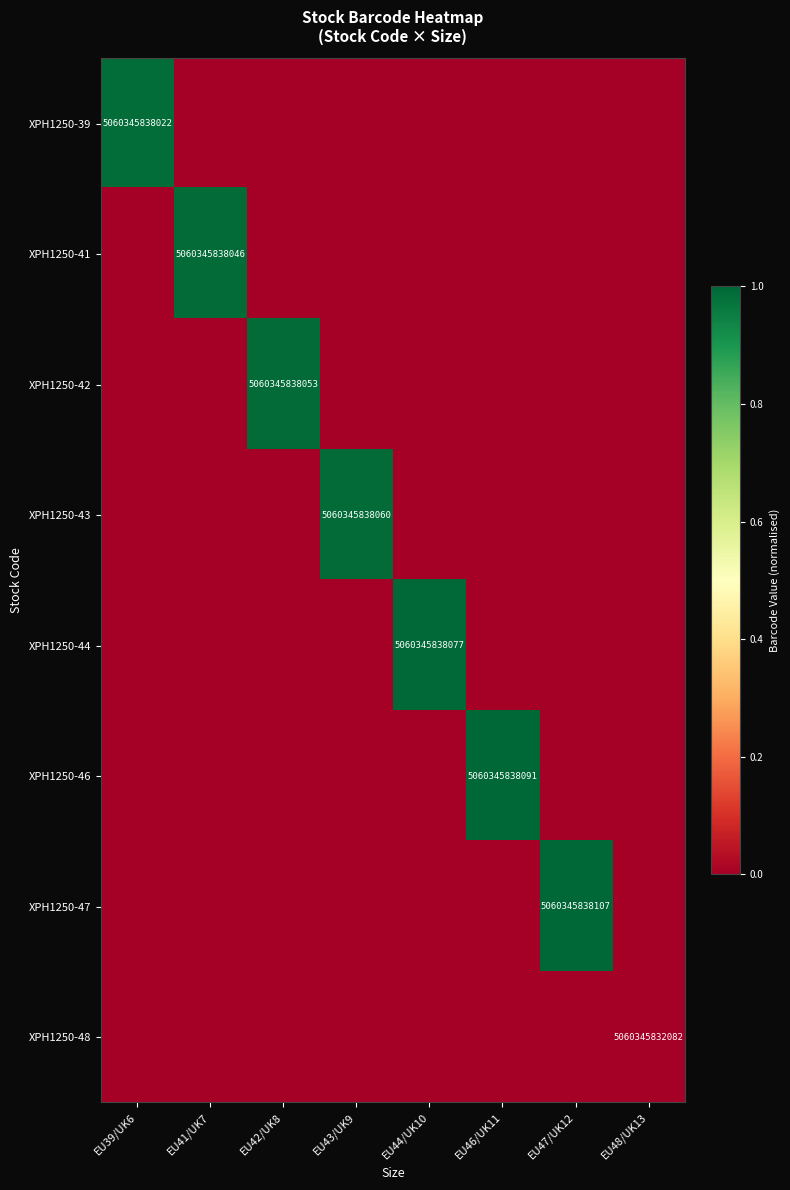

How many series are shown in this chart?

8